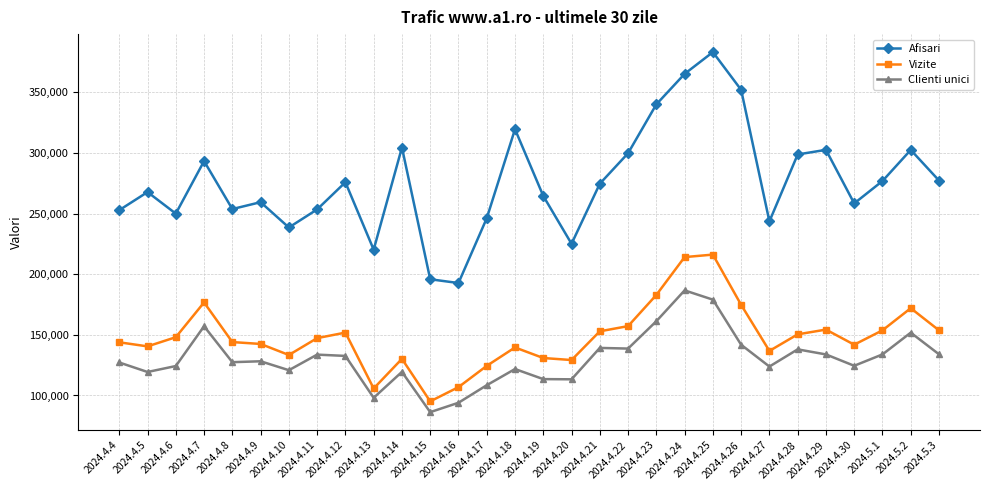

At which label does Afisari reach its minimum?

2024.4.16